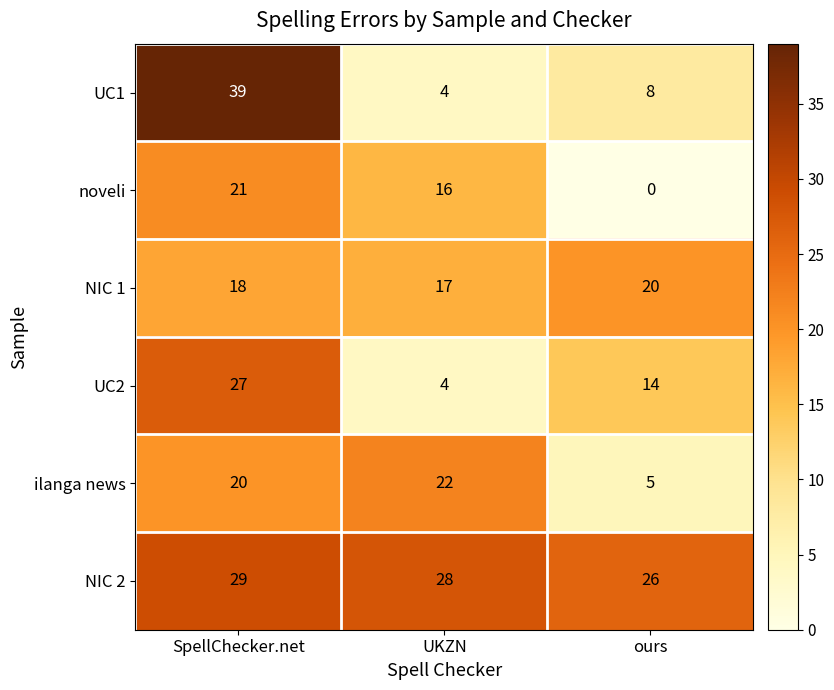

What is the total value across all series at UKZN?

91